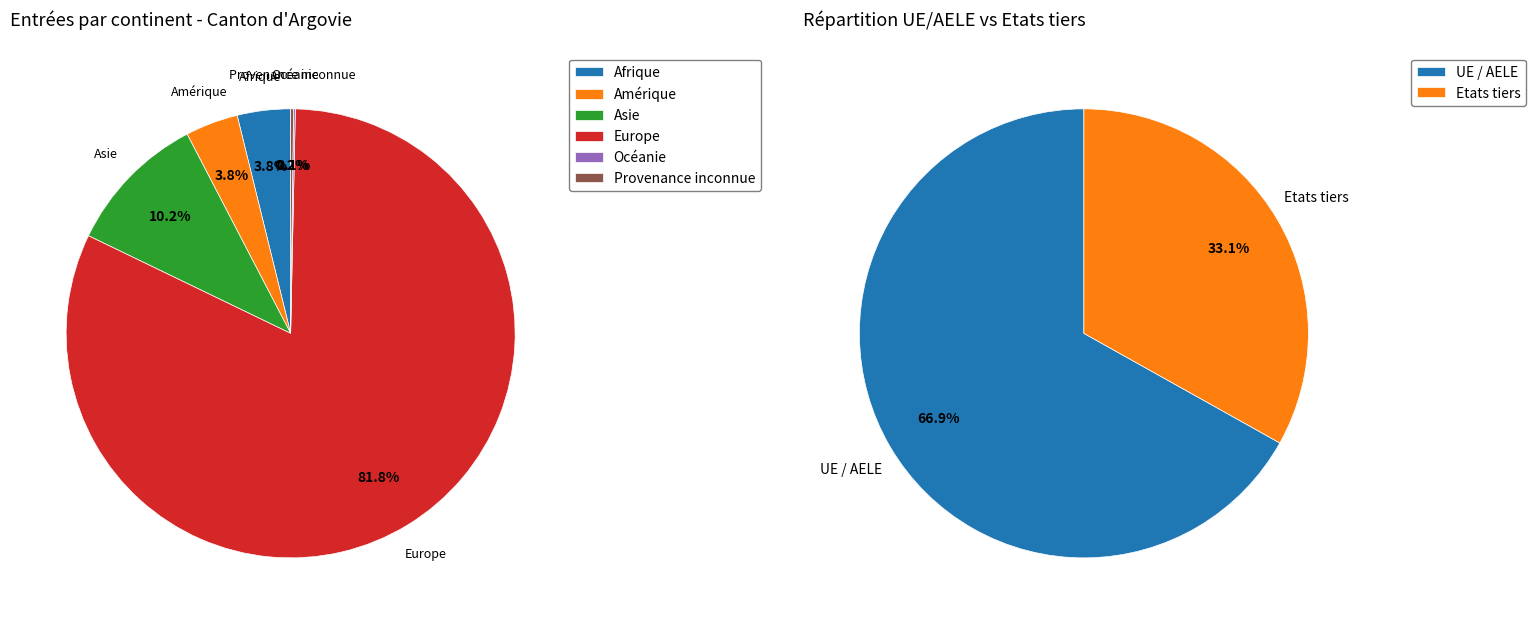

What is the total percentage of Afrique and Océanie?

4.0%